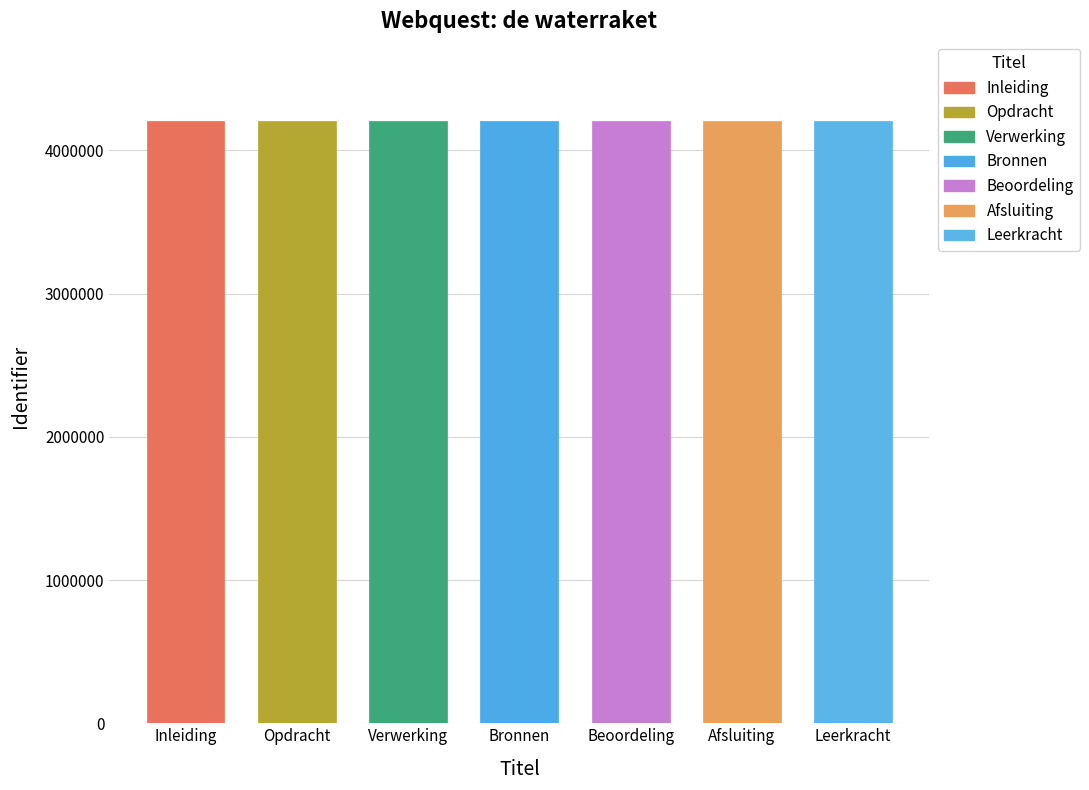

What is the label of the 1st bar from the right?

Leerkracht